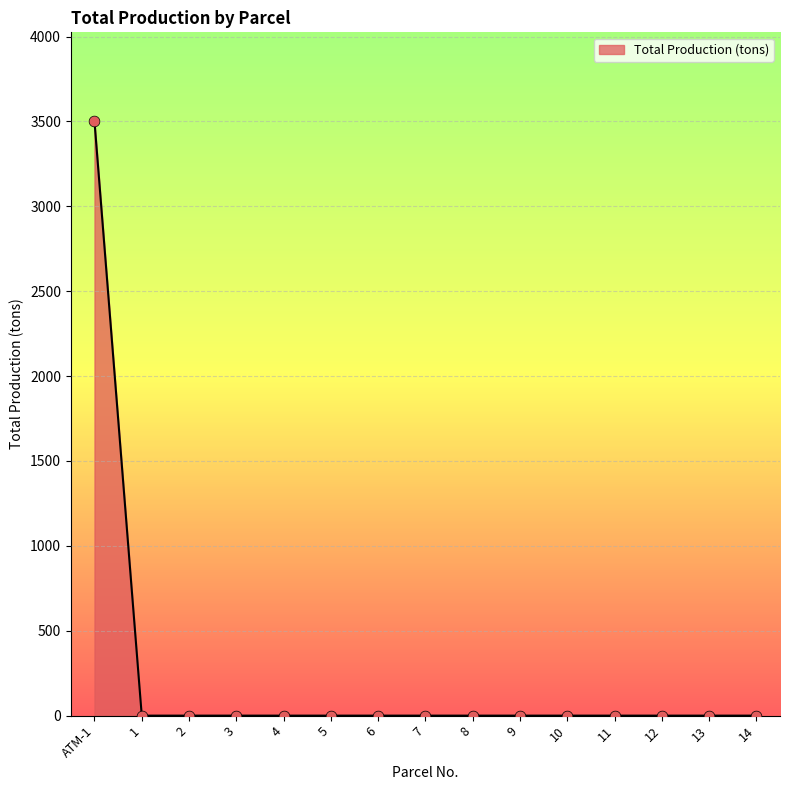

The value at 10 is 0. True or false?

True